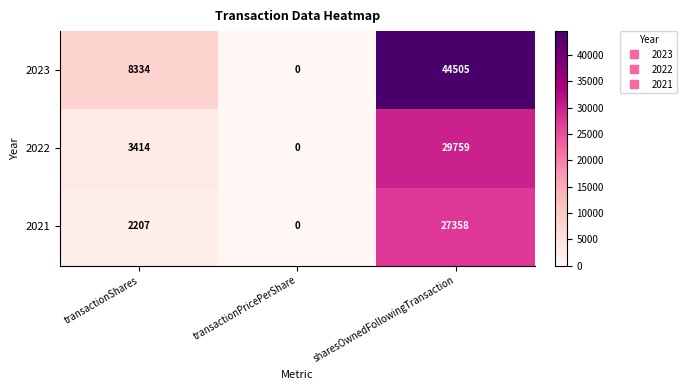

Count the number of categories in the chart.

3